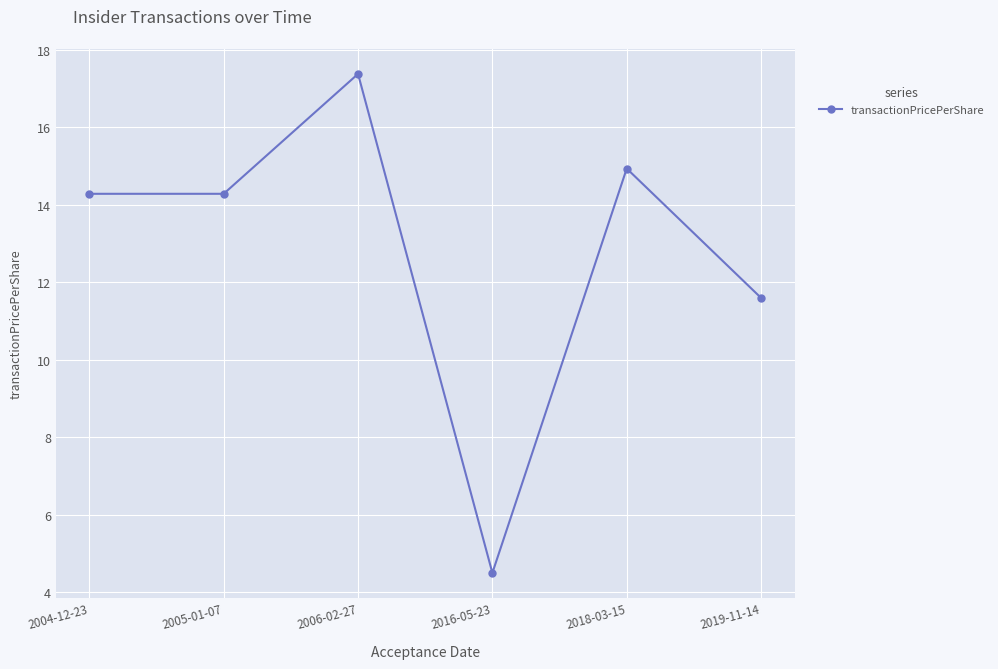

What is the sum of the values at 2004-12-23 and 2005-01-07?

28.6